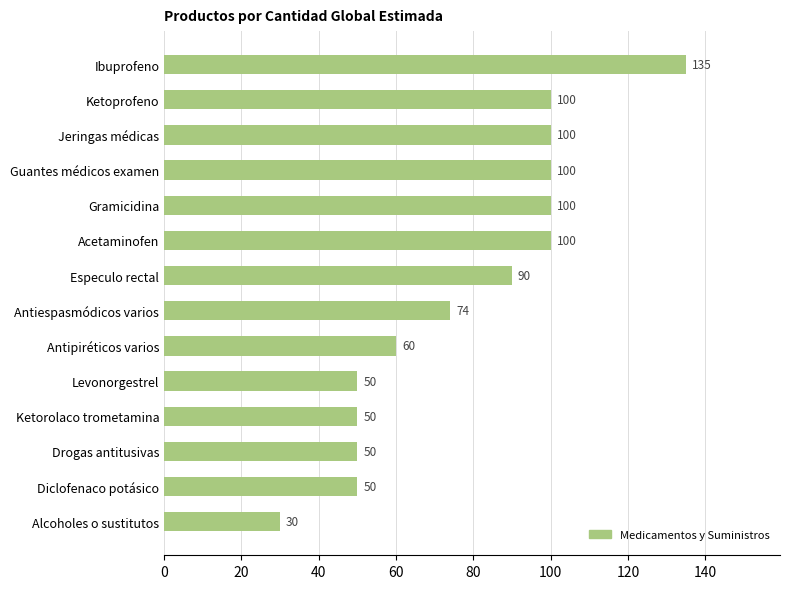

How many values are below 90?

7